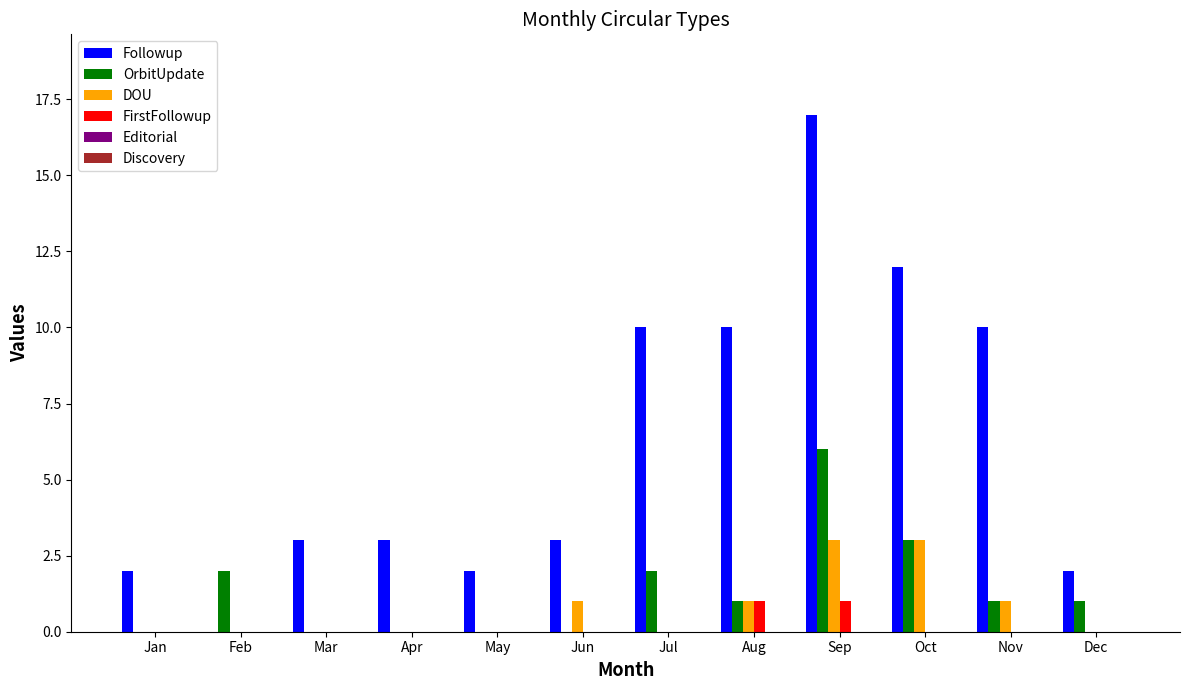

The FirstFollowup series shows 0 at Jun. True or false?

True